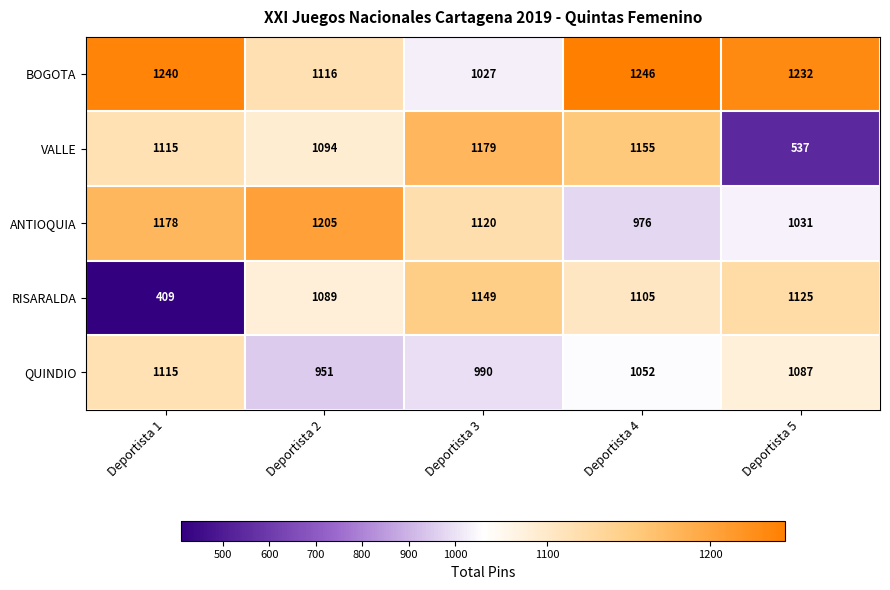

What is the lowest value of the RISARALDA series?

409